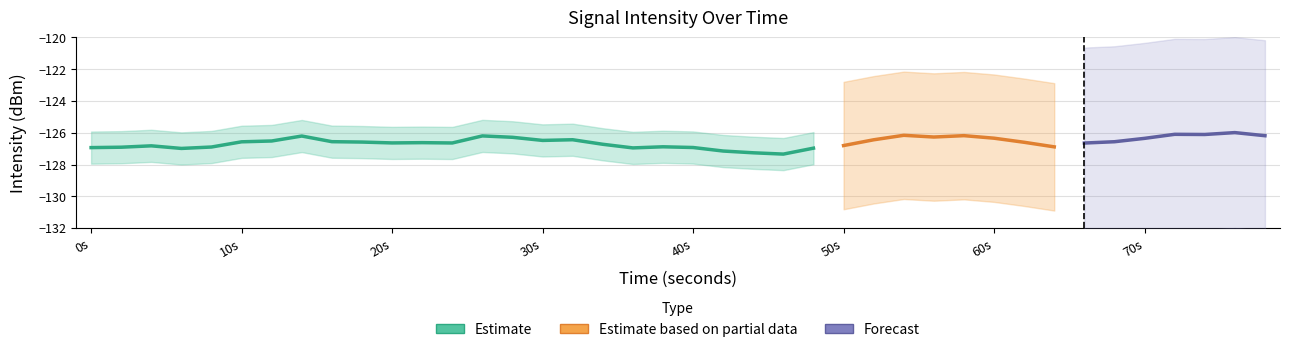

How many categories are shown in the chart?

40